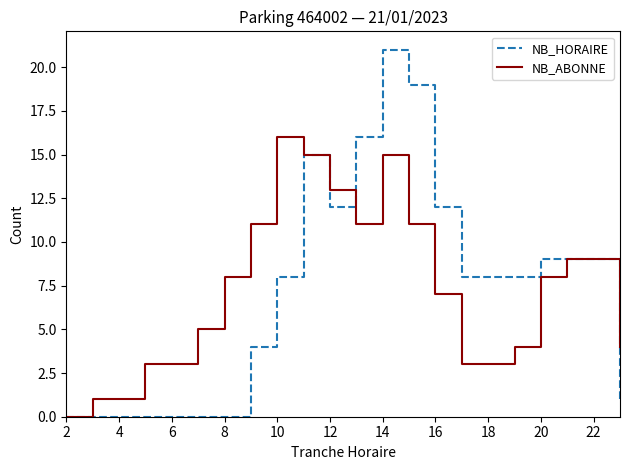

Which series has the largest range (max minus min)?

NB_HORAIRE